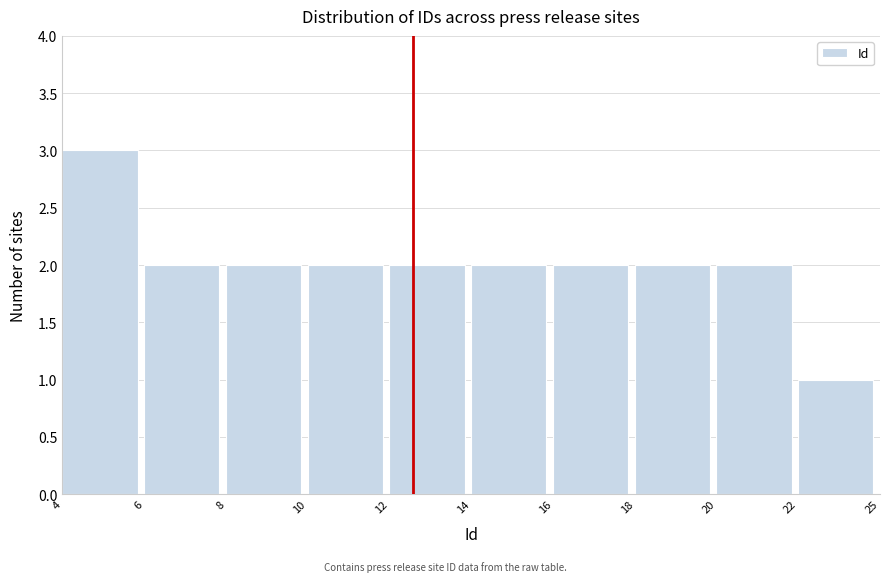

Reading left to right, what are all the values shown in this chart?

3	2	2	2	2	2	2	2	2	1